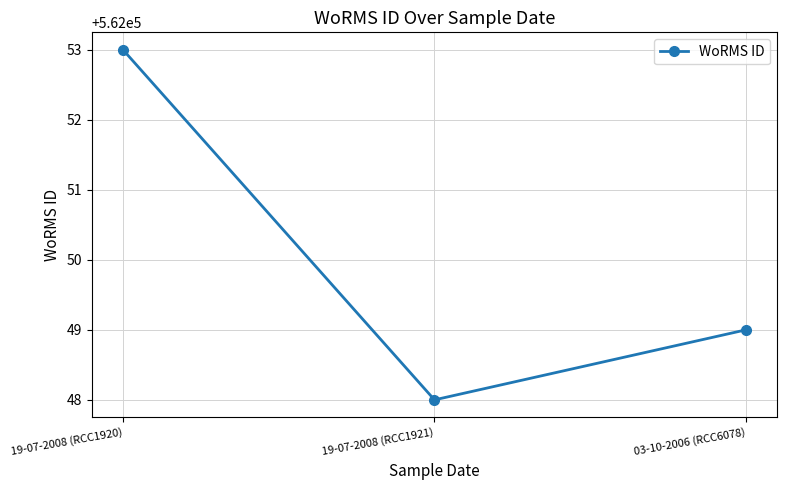

What is the change in value from 19-07-2008 (RCC1920) to 19-07-2008 (RCC1921)?

-5